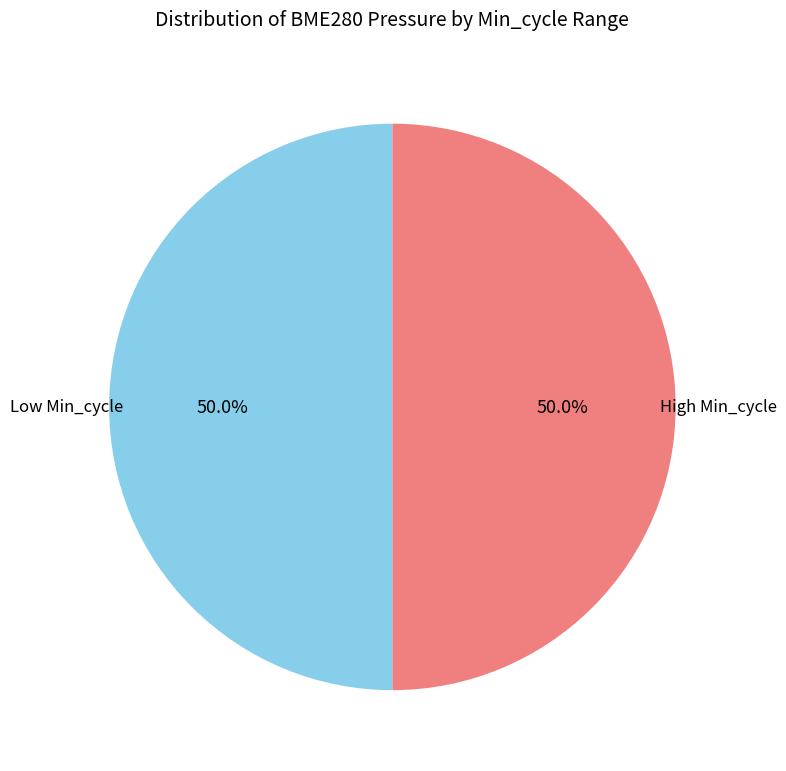

Count the number of slices in the pie.

2